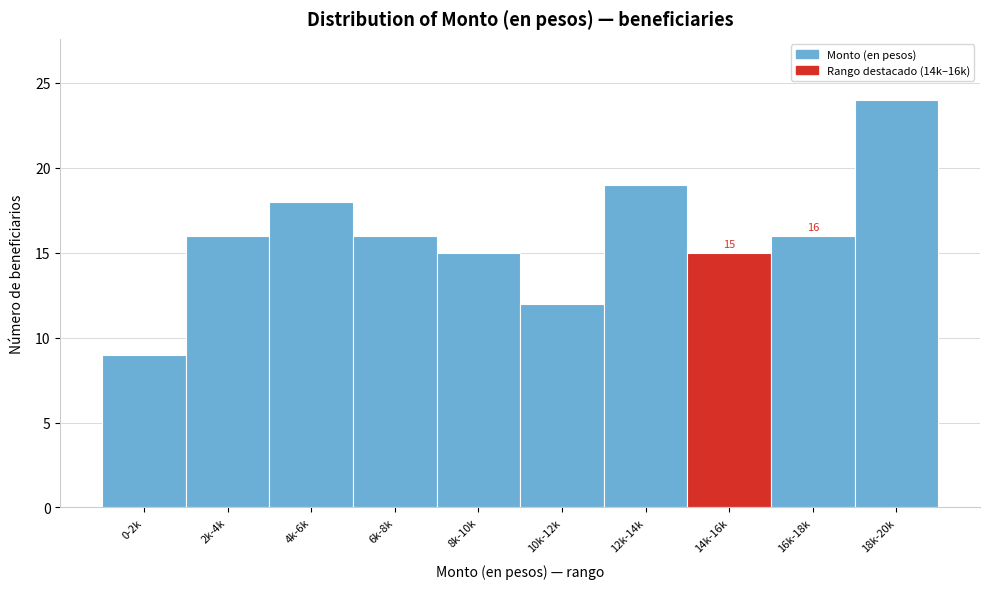

Reading left to right, transcribe all the data shown in this chart.

9	16	18	16	15	12	19	15	16	24